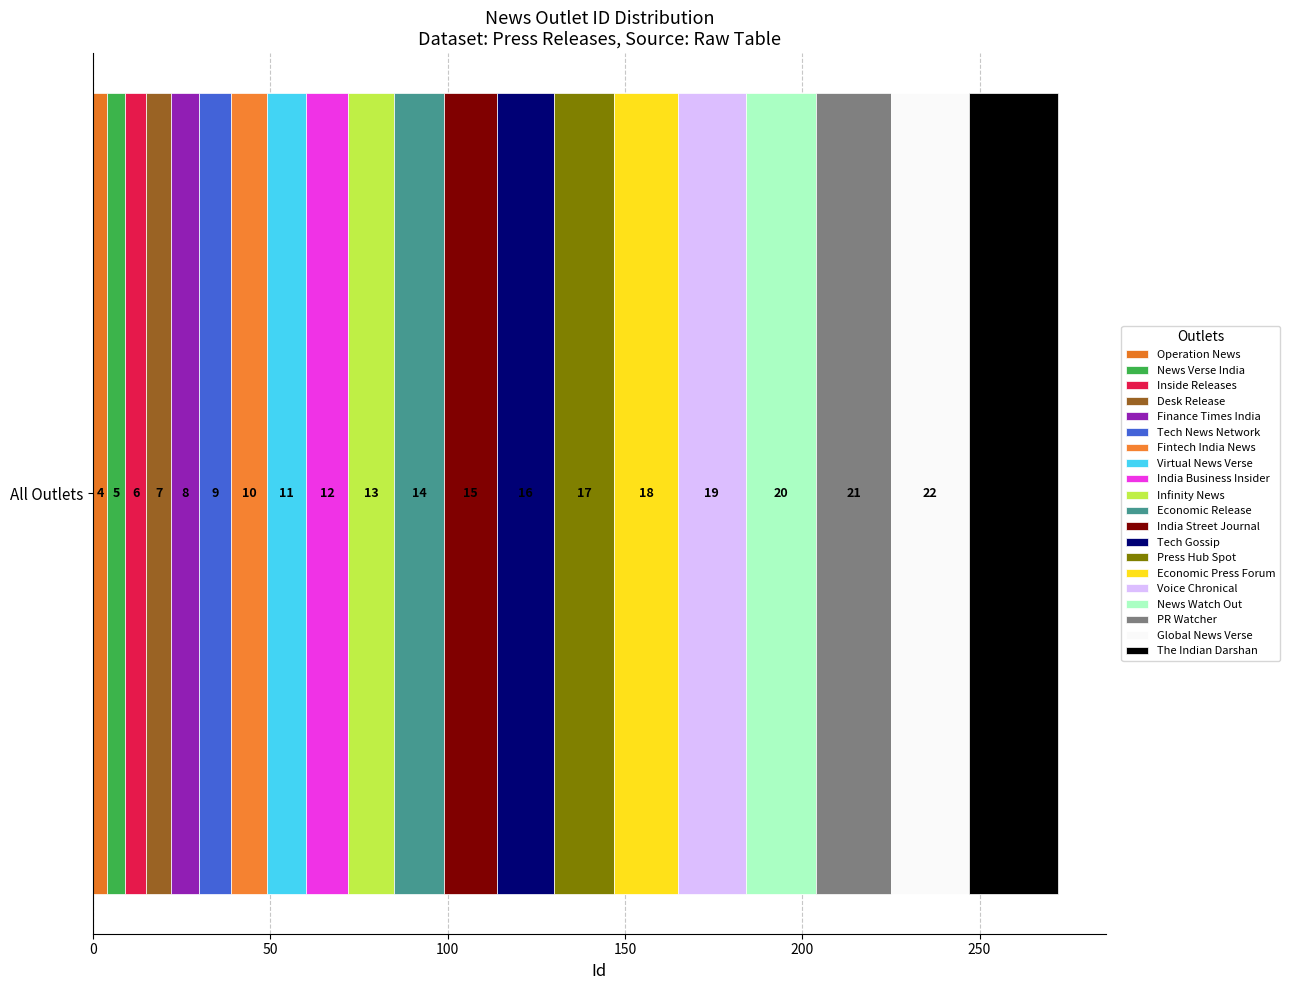

What is the label of the 6th bar from the right?

Economic Press Forum